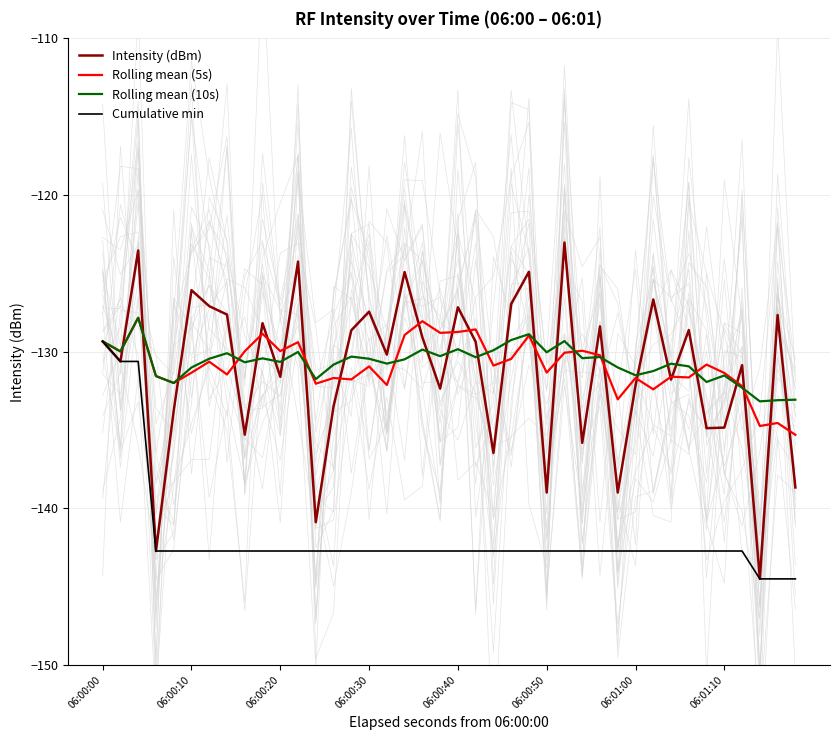

At how many categories does at least one series exceed -141?

40